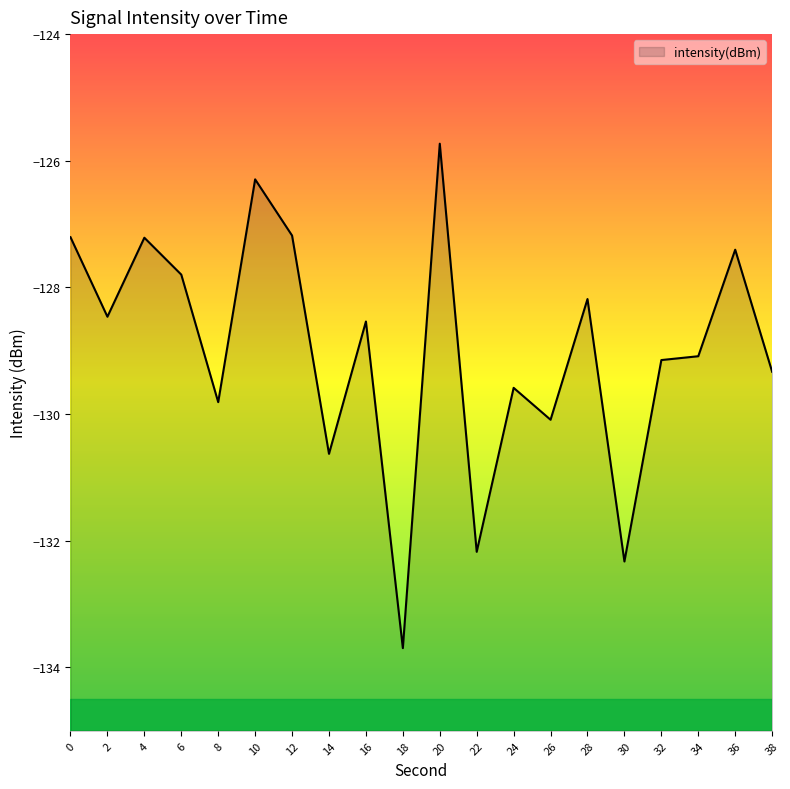

Does the chart display data point markers on the line(s)?

No